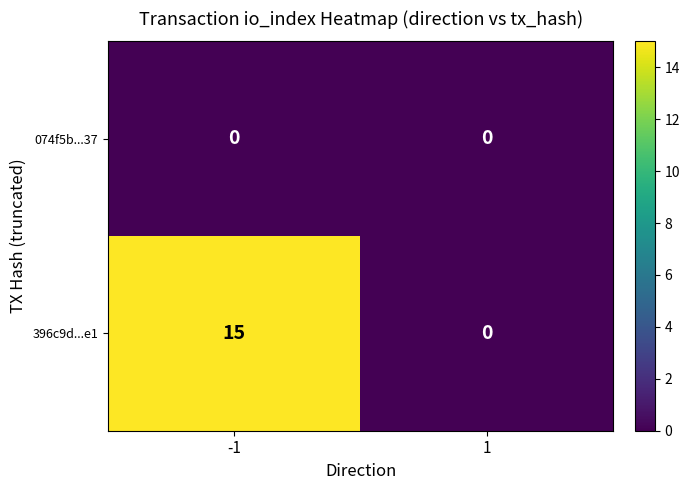

True or false: 396c9d...e1 has a value of 15 at -1.

True